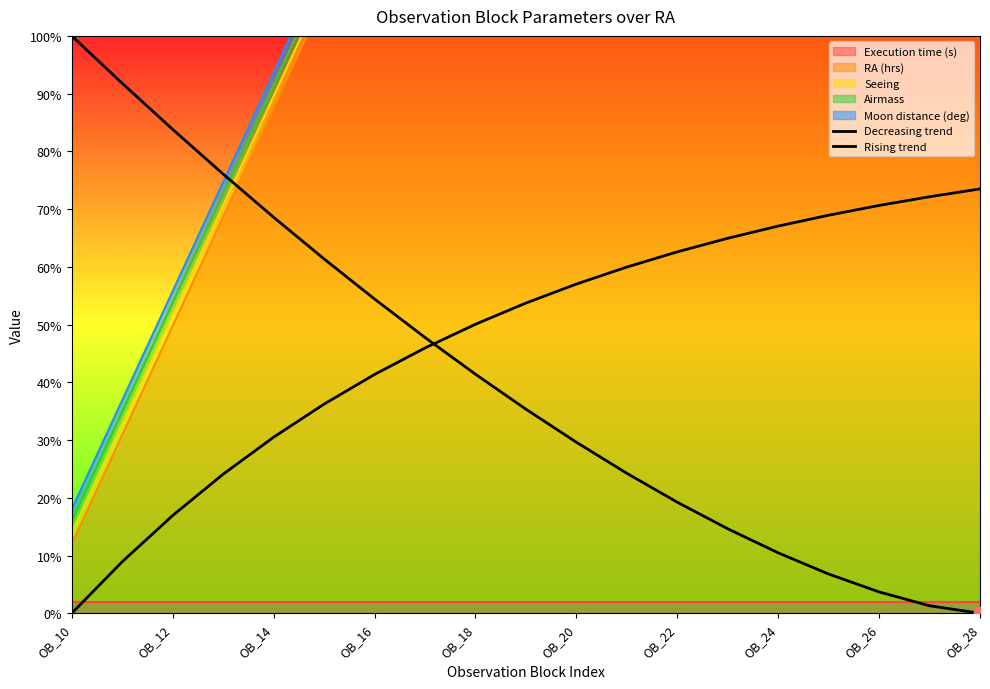

What is the total value across all series at OB_24?

77.5